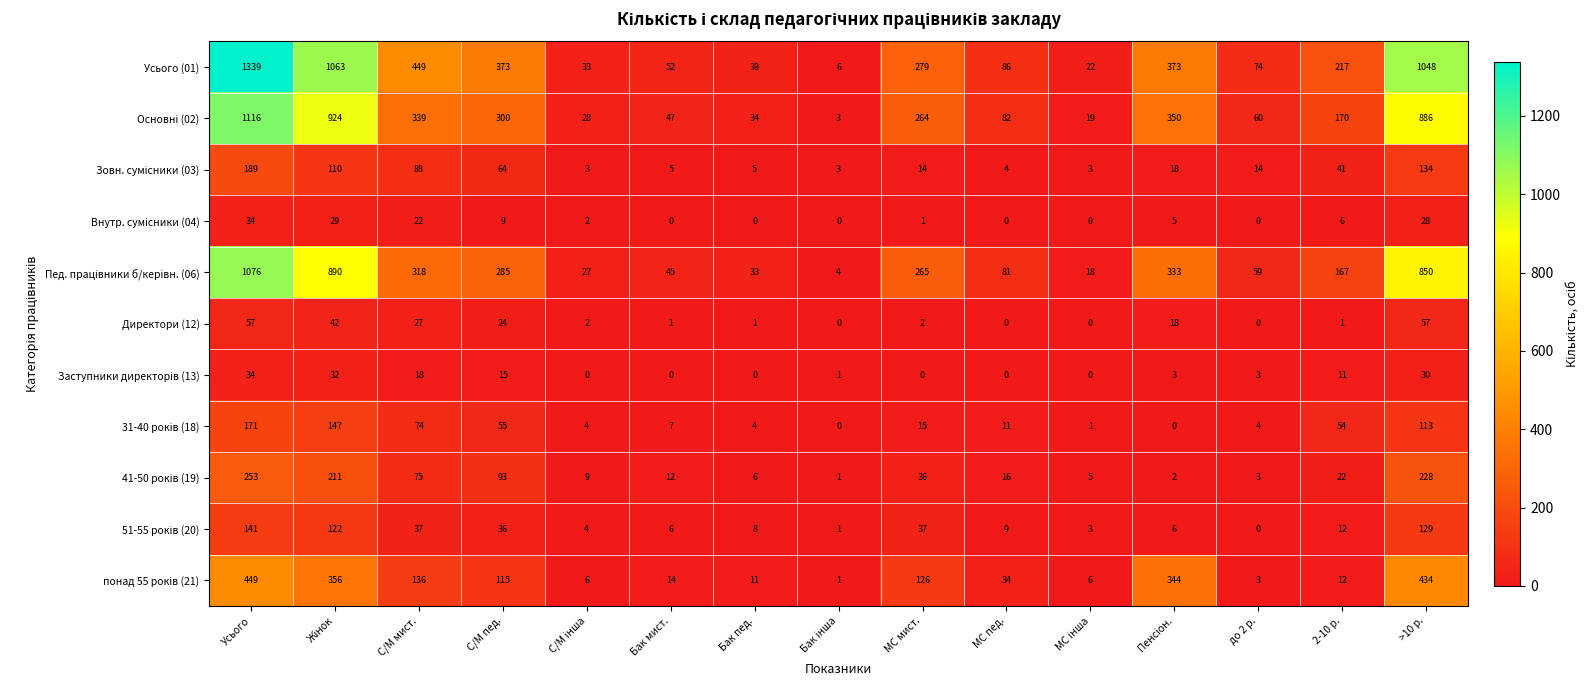

Which label corresponds to the largest value in the chart?

Усього